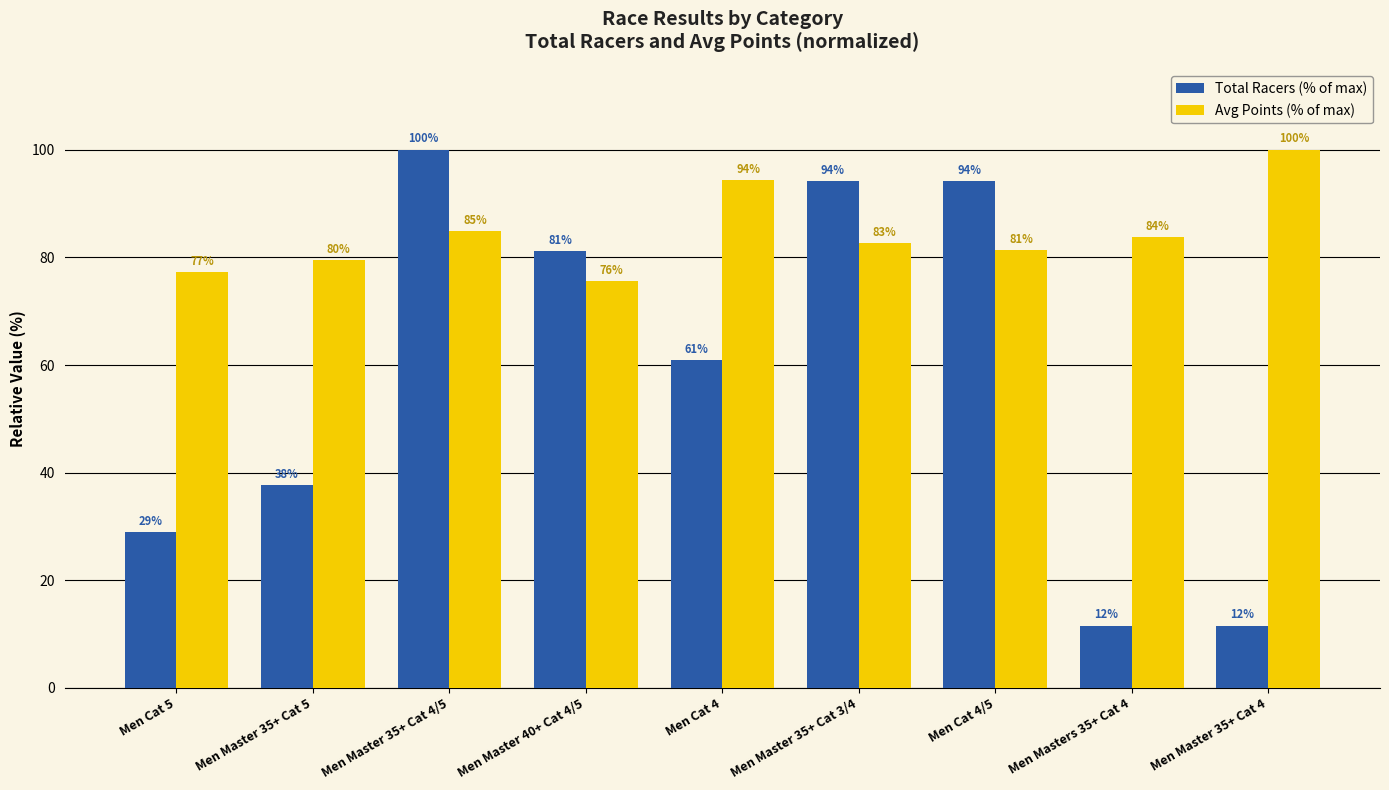

Which series has the largest range (max minus min)?

Total Racers (% of max)